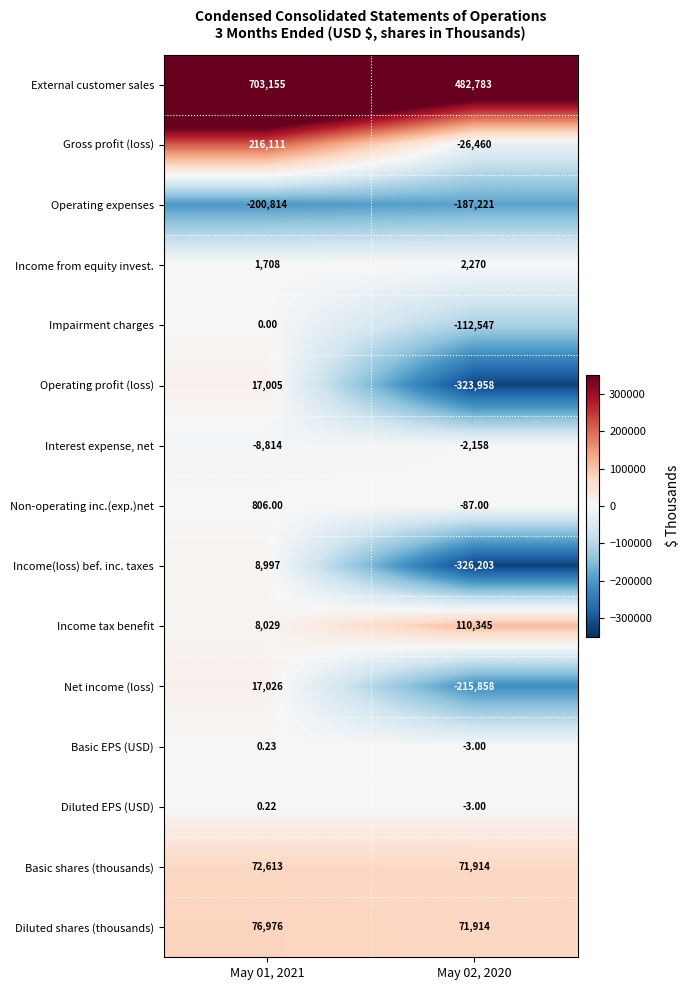

What is the total value across all series at May 02, 2020?

-455272.0